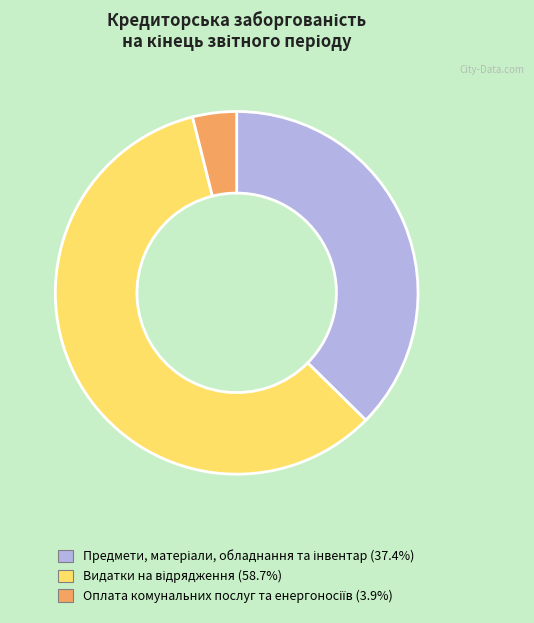

Does any single category account for the majority?

Yes